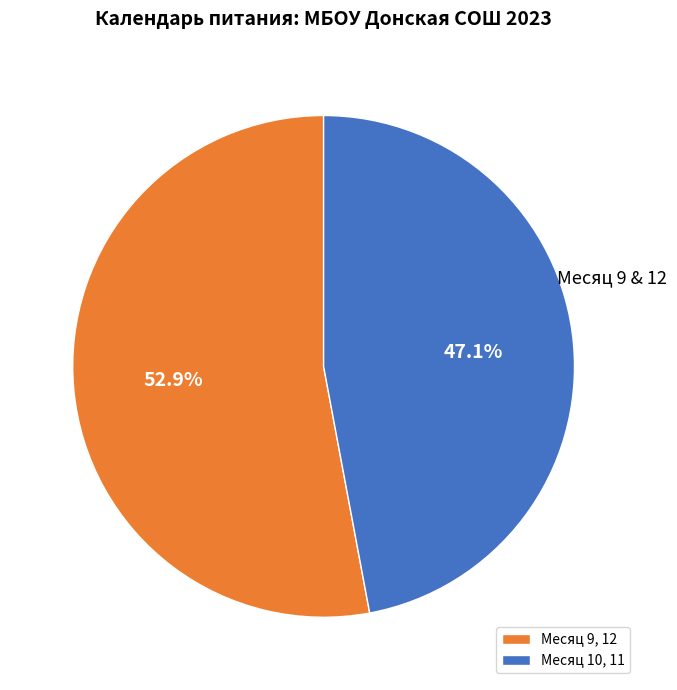

Approximately how many times larger is the value at Месяц 9, 12 compared to Месяц 10, 11?

1.1